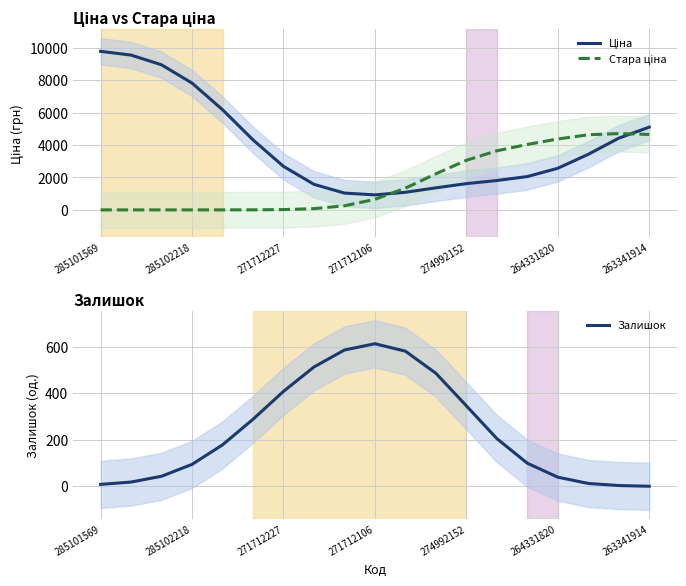

The Залишок series shows 181 at 274992152. True or false?

False